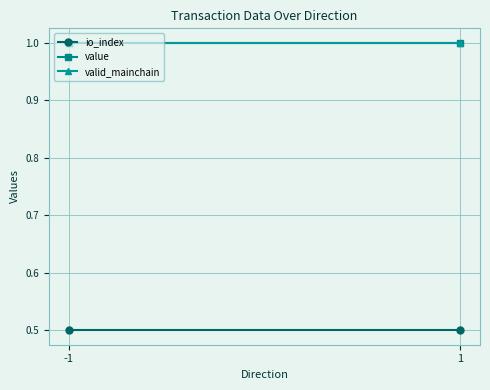

What is the value of the valid_mainchain point at the 2nd from the left?

1.0